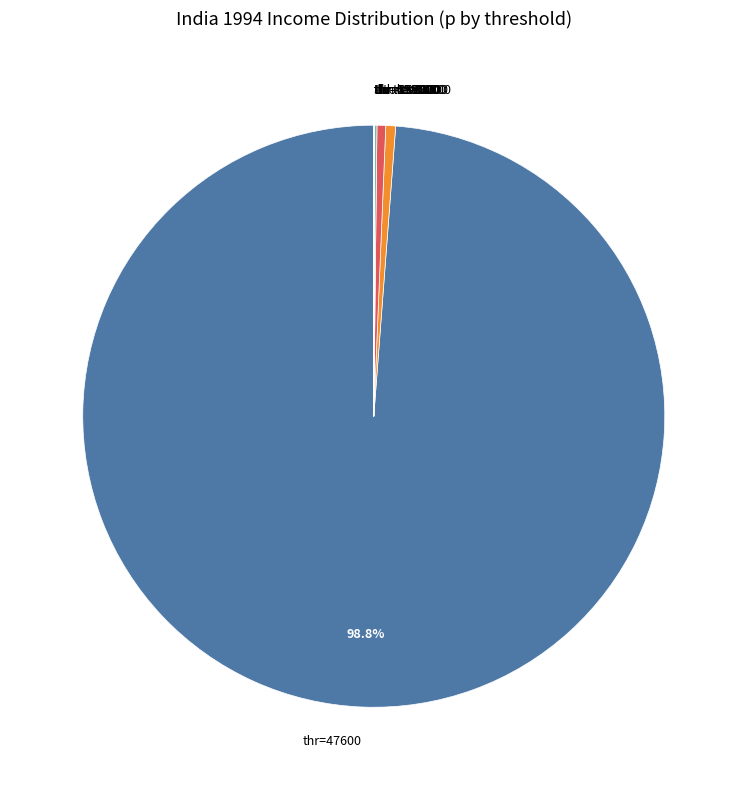

Is thr=47600 the majority of the pie?

Yes